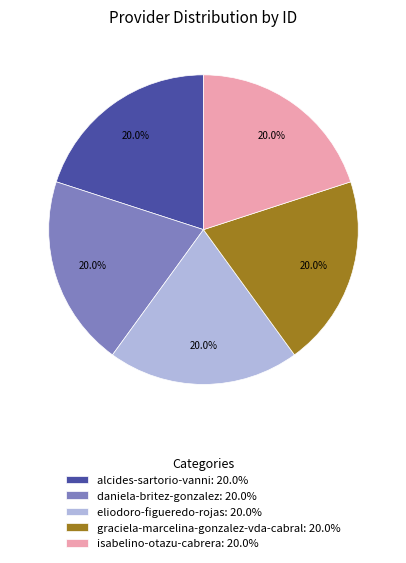

What is the total percentage of eliodoro-figueredo-rojas and alcides-sartorio-vanni?

40.0%